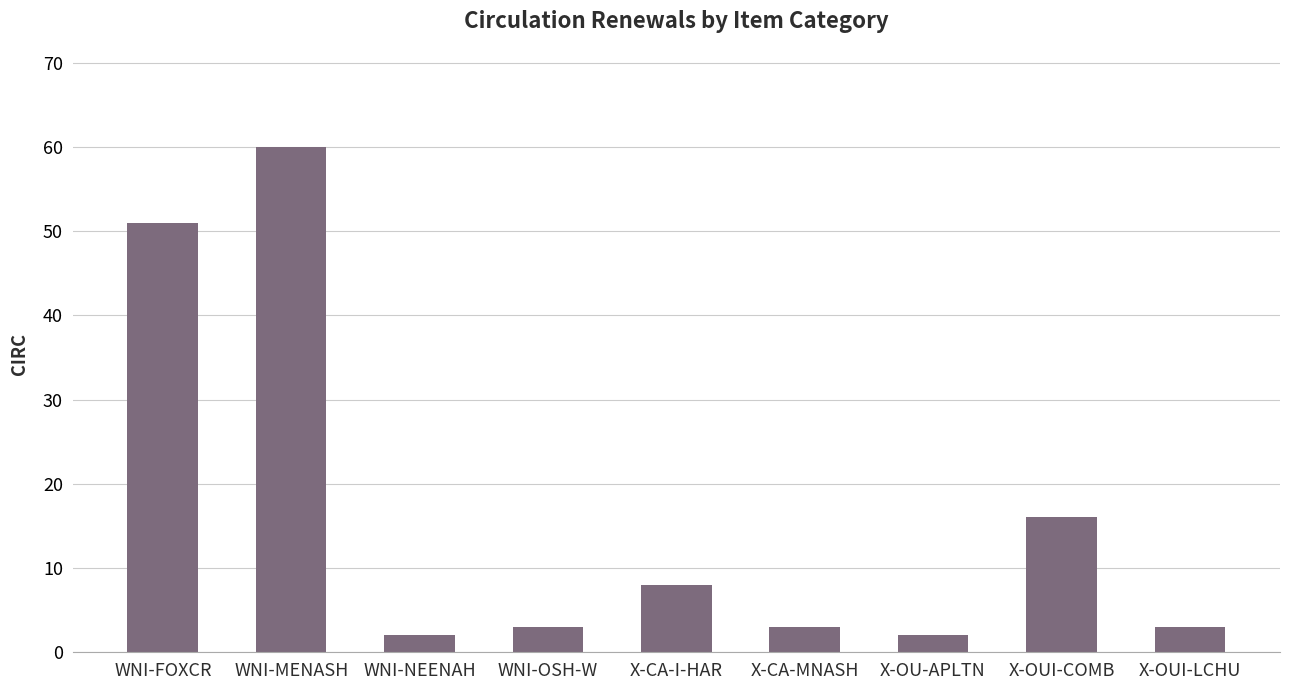

True or false: the data shows 3 at X-CA-MNASH.

True